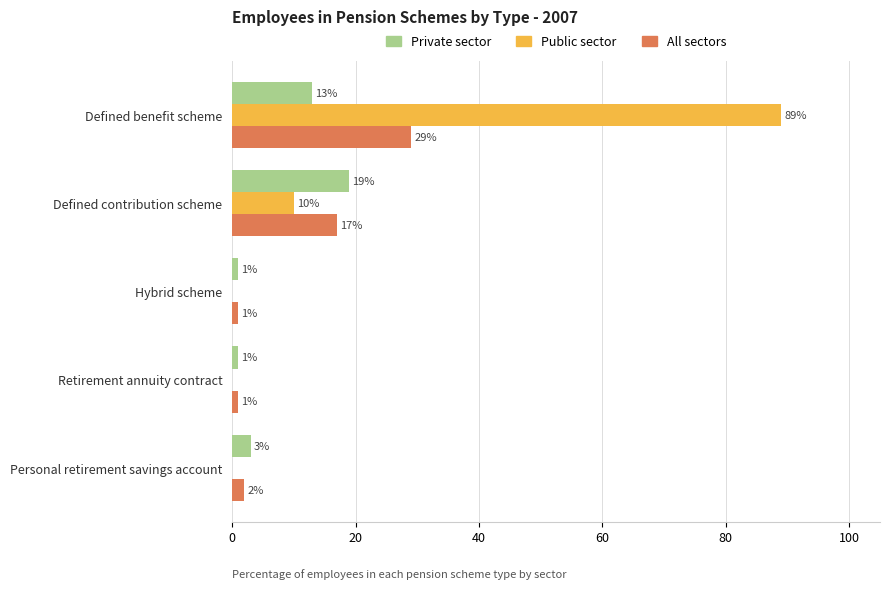

How many Public sector values are between 0 and 10?

4